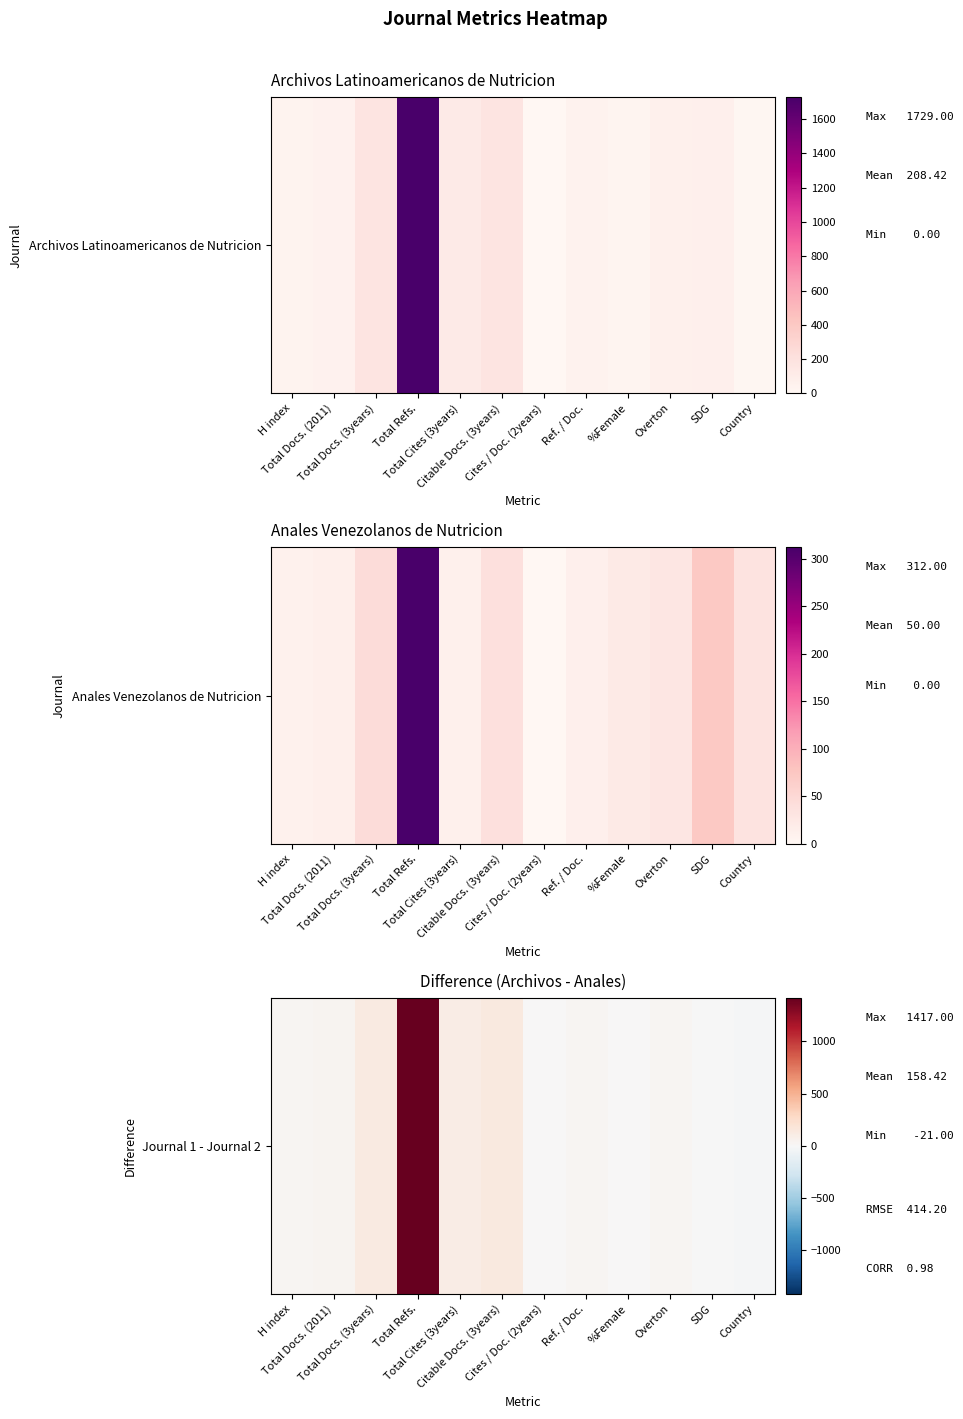

Reading left to right, transcribe all the data shown in this chart.

27	39	130	1417	105	134	0	32	10	33	-5	-21